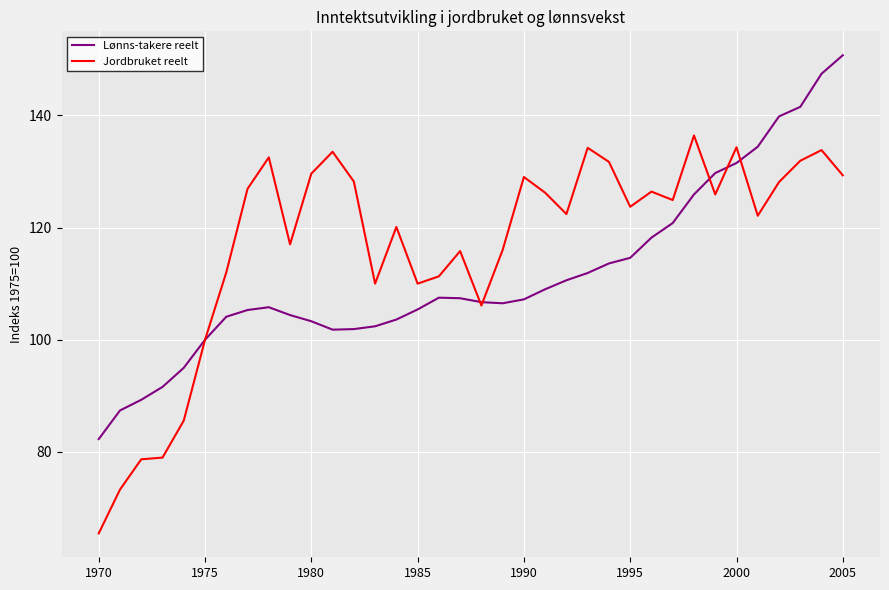

After their last crossing, which series has the higher values: Lønns-takere reelt or Jordbruket reelt?

Lønns-takere reelt